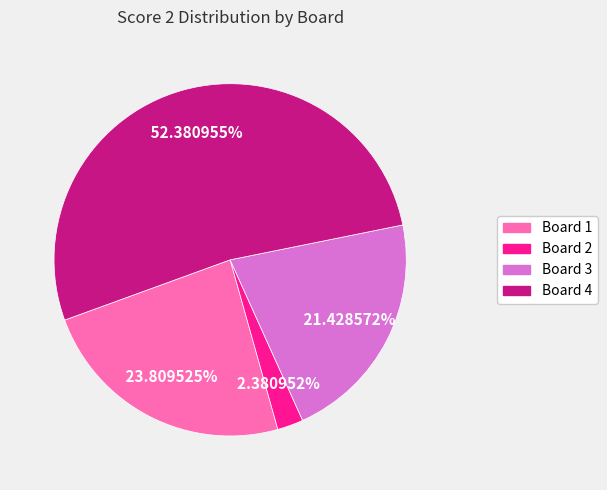

Which category has the smallest portion of the pie?

Board 2